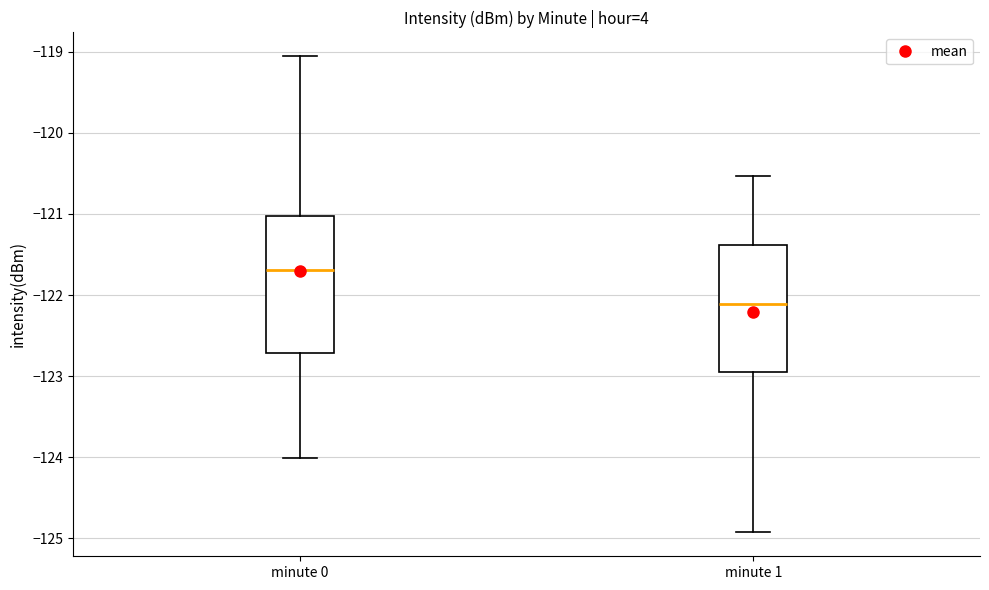

Where does the median line of the box for minute 0 sit on the y-axis? The values are not printed on the chart, so give them approximately, as read against the axis.

-121.7